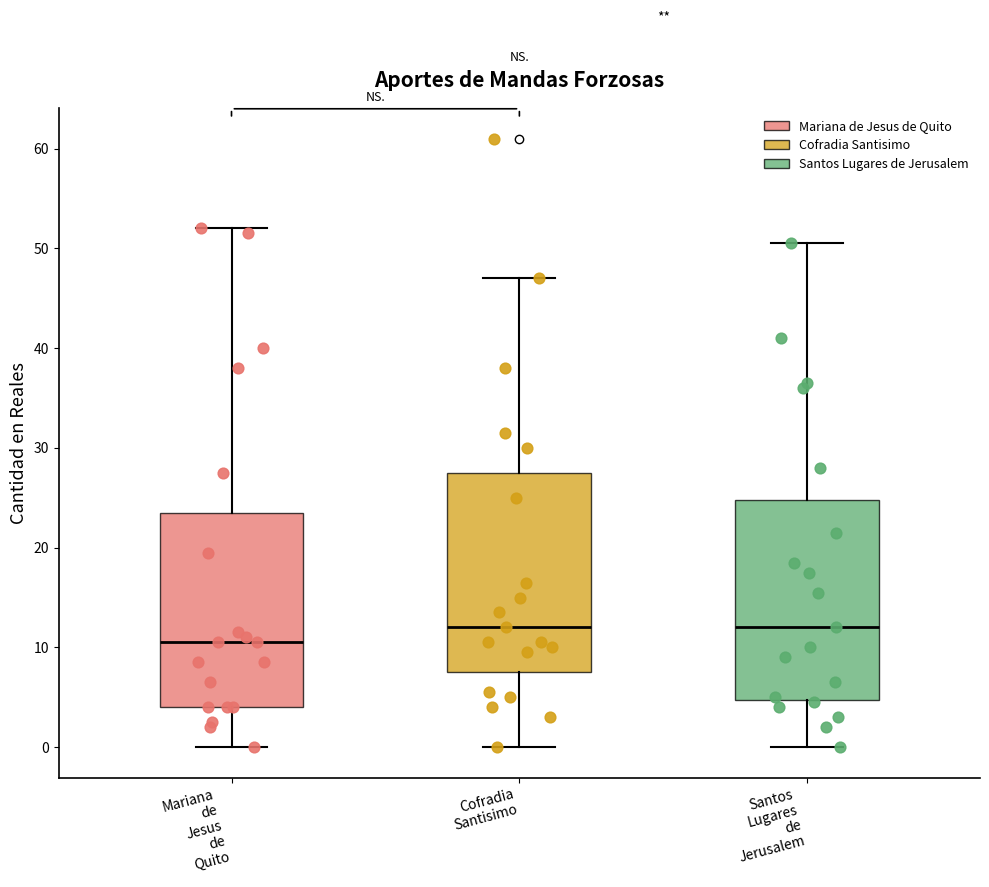

Reading left to right, transcribe this box plot: for each box, give where its median line is, the range the box spans, and where its two whiskers end, as read against the y-axis. The values are not printed on the chart, so give them approximately, as read against the axis.

Mariana de Jesus de Quito: median 11, box 4 to 24, whiskers 0 to 52
Cofradia Santisimo: median 12, box 8 to 28, whiskers 0 to 47
Santos Lugares de Jerusalem: median 12, box 5 to 25, whiskers 0 to 51